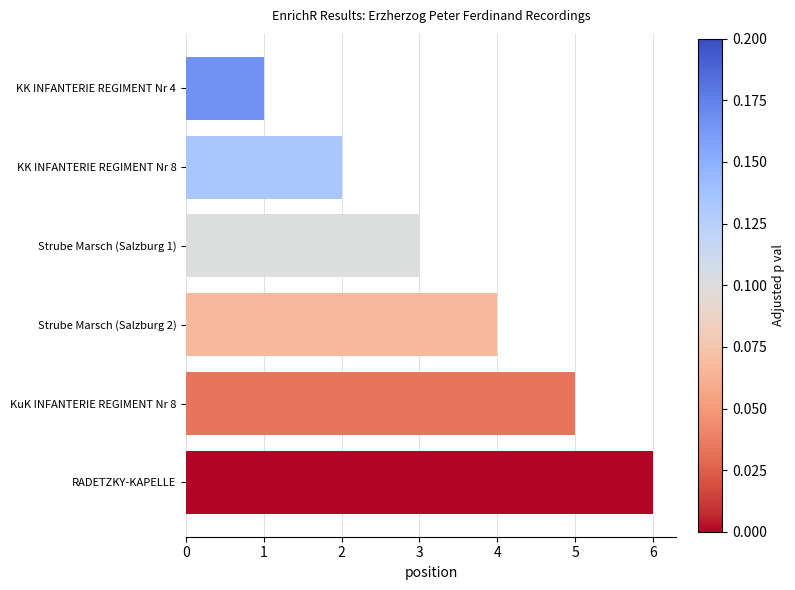

Count the number of categories in the chart.

6